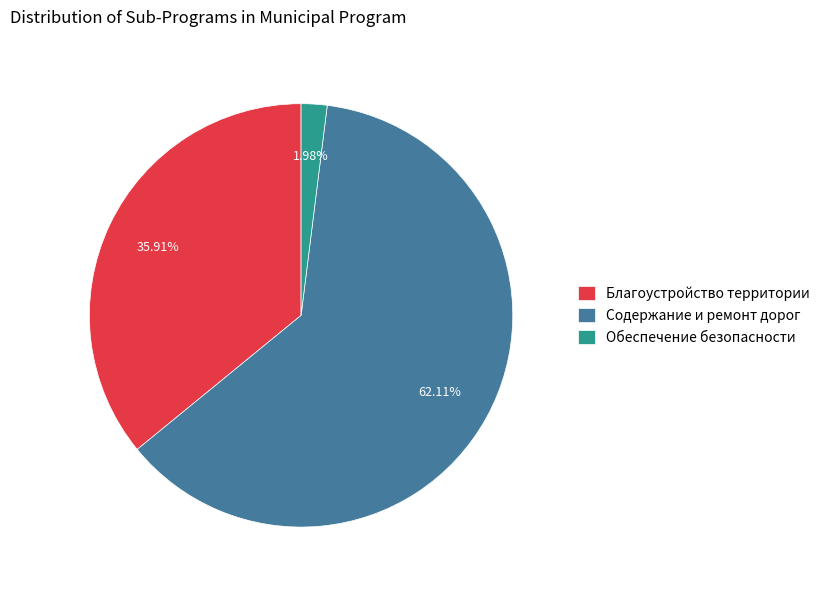

To the nearest percent, what is the difference between the largest and smallest slice percentages?

60%